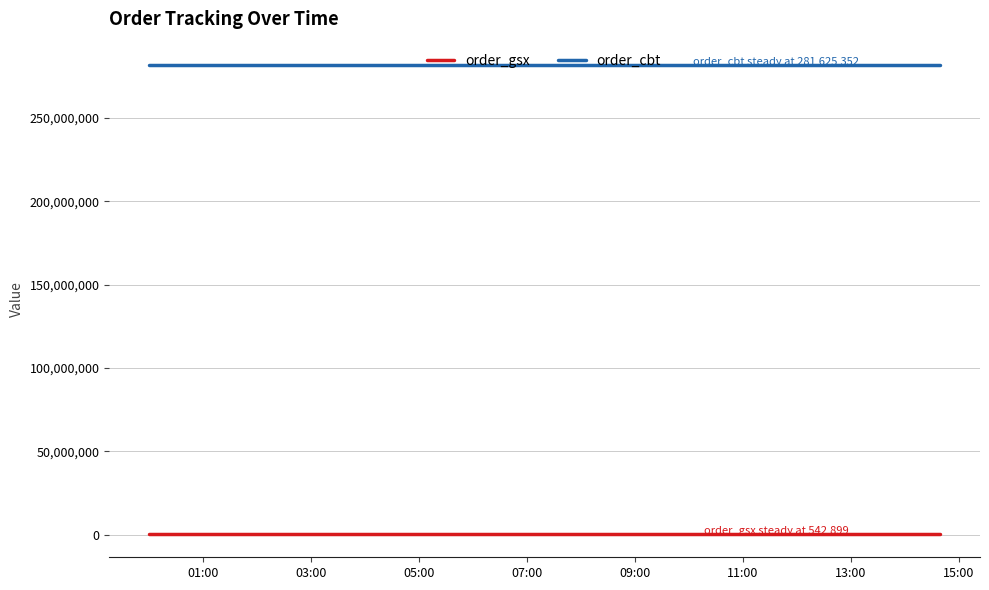

How many categories are shown in the chart?

3